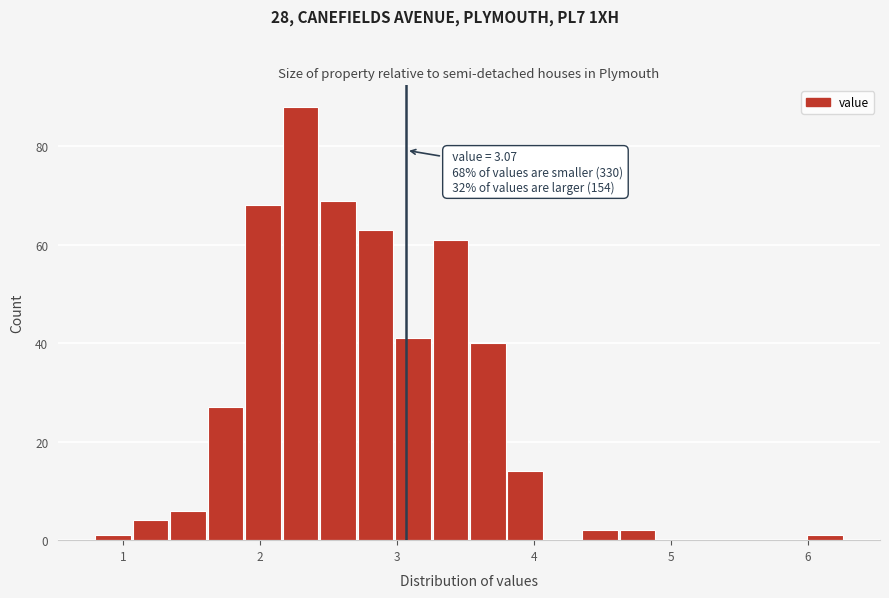

Around what value on the x-axis is the tallest bar? Give the approximate position of its centre, as read against the axis.

2.3